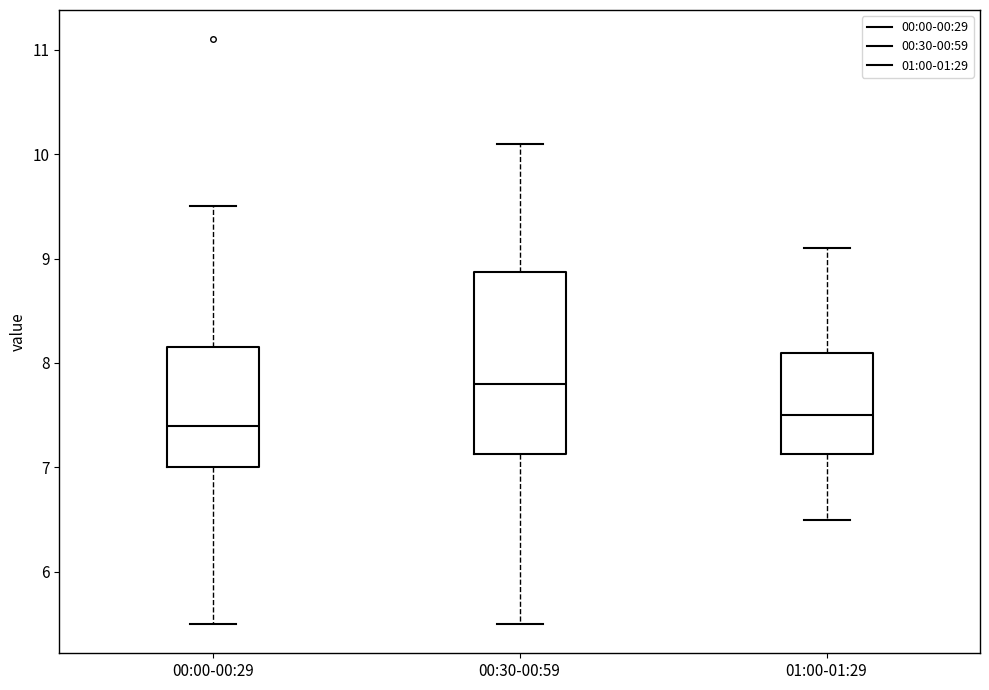

Reading left to right, transcribe this box plot: for each box, give where its median line is, the range the box spans, and where its two whiskers end, as read against the y-axis. The values are not printed on the chart, so give them approximately, as read against the axis.

00:00-00:29: median 7.4, box 7.0 to 8.2, whiskers 5.5 to 9.5
00:30-00:59: median 7.8, box 7.1 to 8.9, whiskers 5.5 to 10.1
01:00-01:29: median 7.5, box 7.1 to 8.1, whiskers 6.5 to 9.1